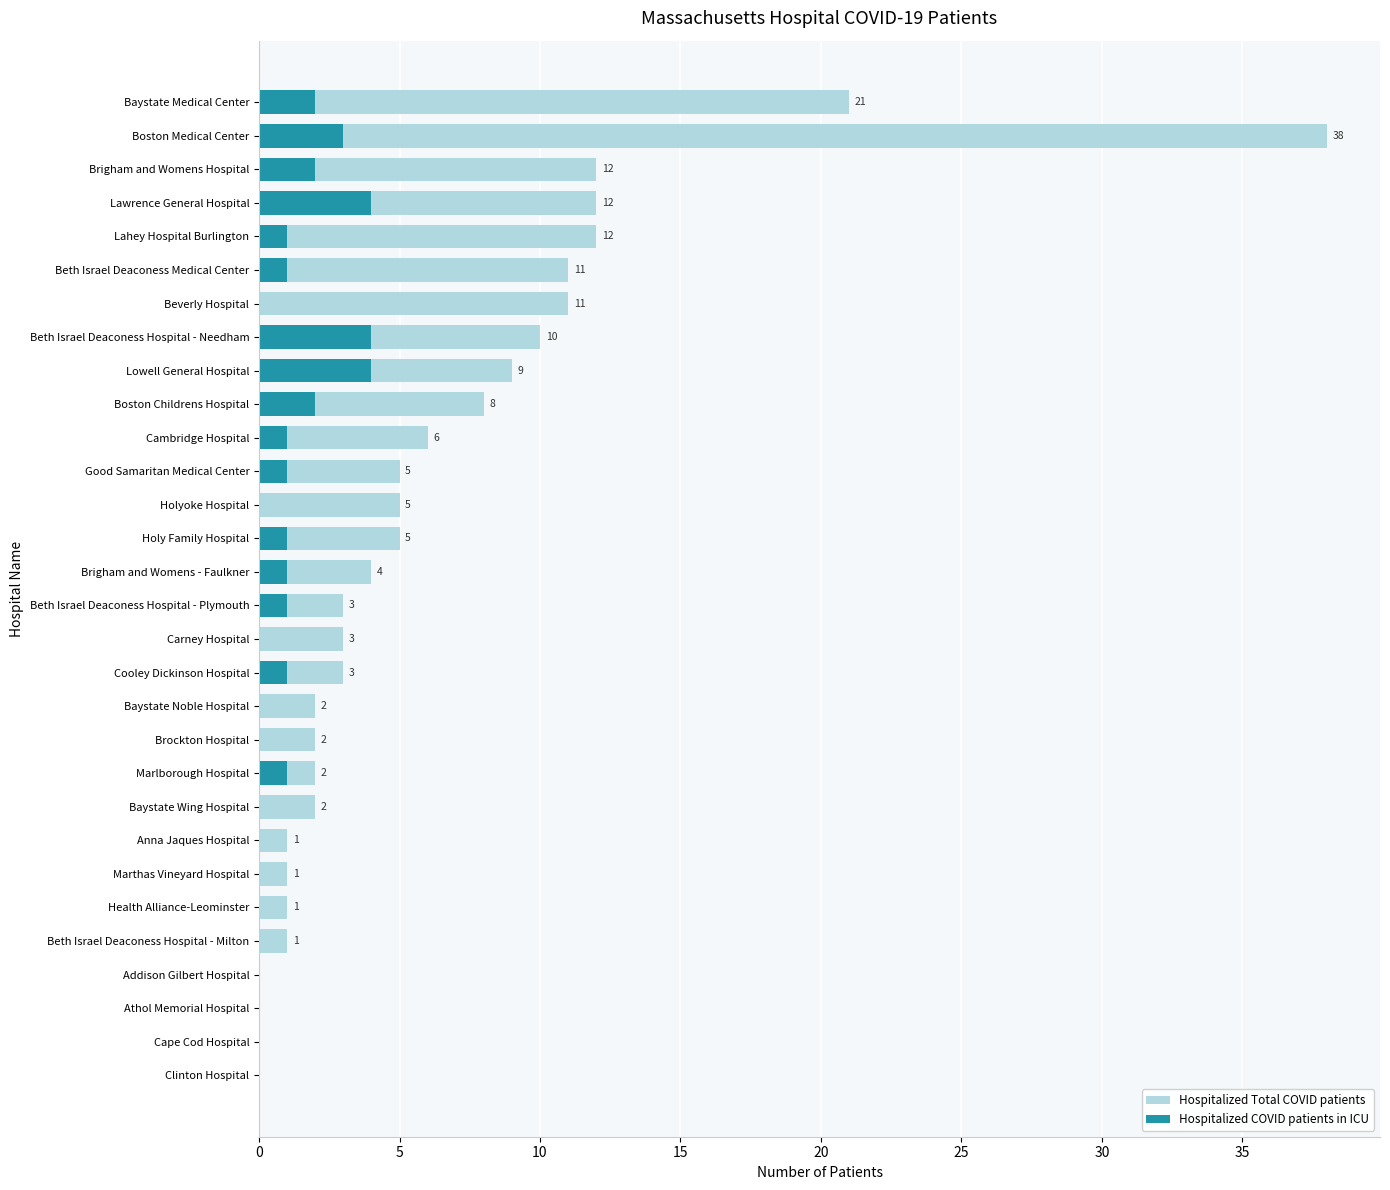

What is the difference between the second highest and second lowest values in the Hospitalized Total COVID patients series?

21